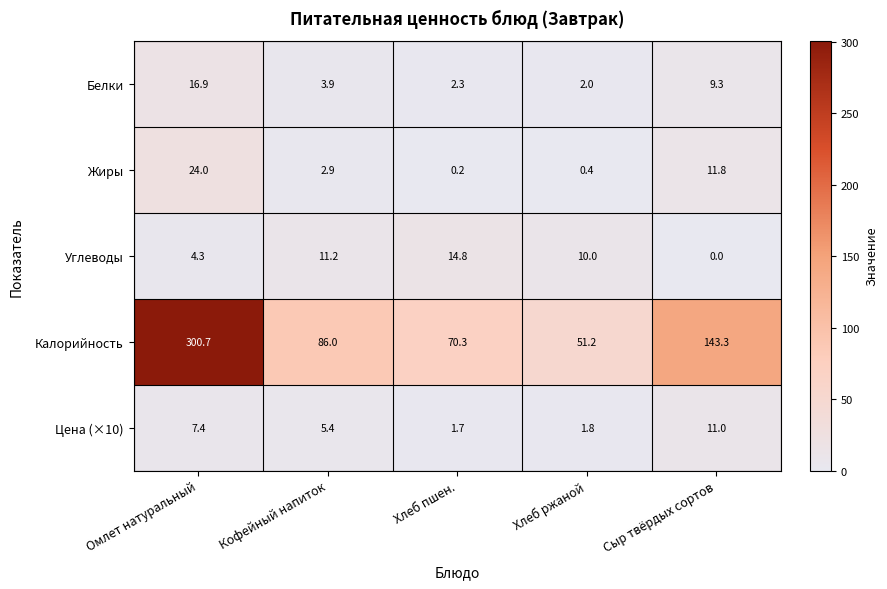

True or false: Белки has a value of 6.7 at Кофейный напиток.

False